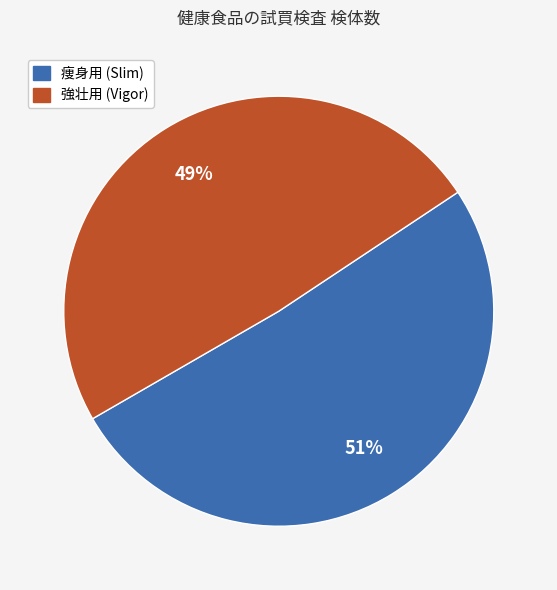

To the nearest percent, what is the difference between the largest and smallest slice percentages?

2%